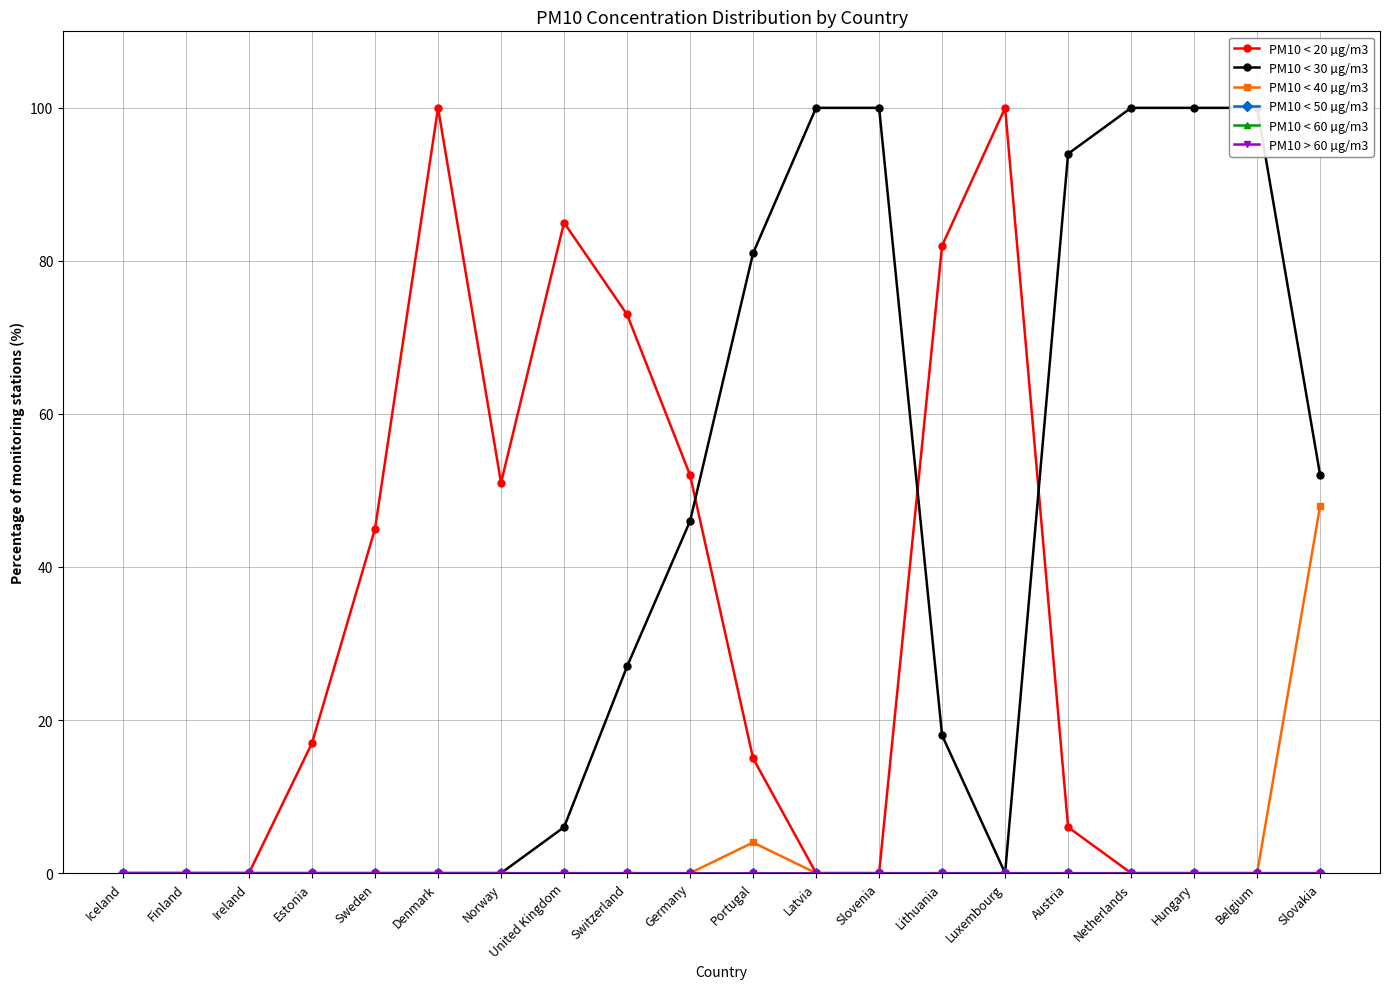

What is the sum of the PM10 < 30 µg/m3 values at Slovenia and Slovakia?

152